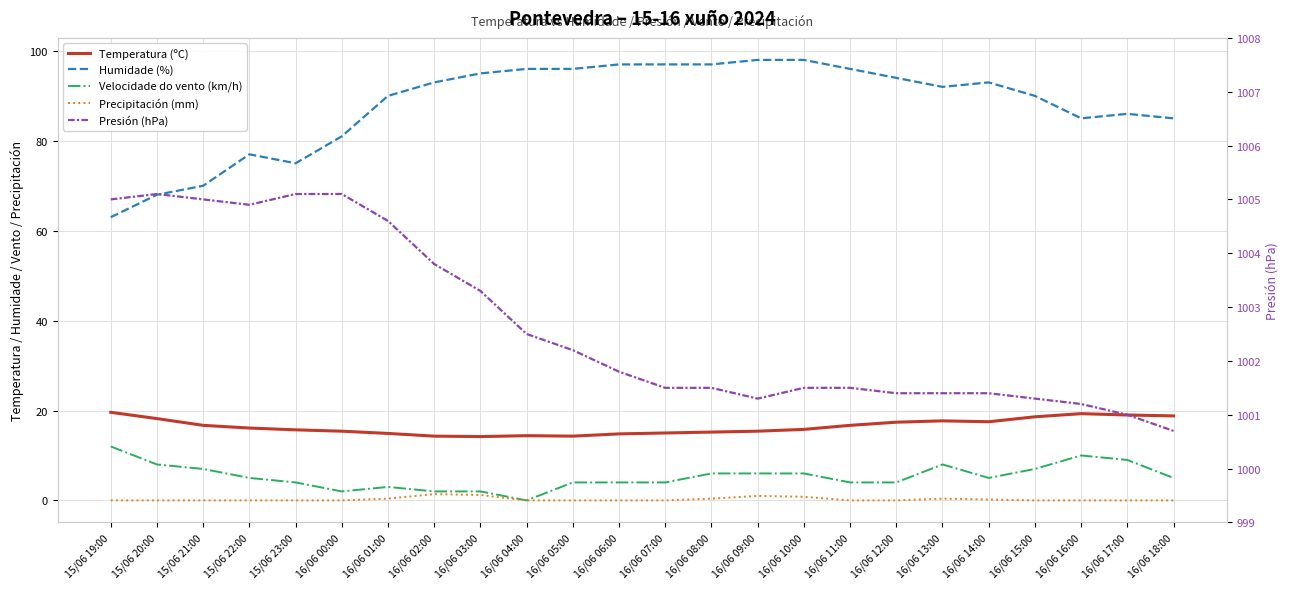

How many data points in Humidade (%) are above 93?

10